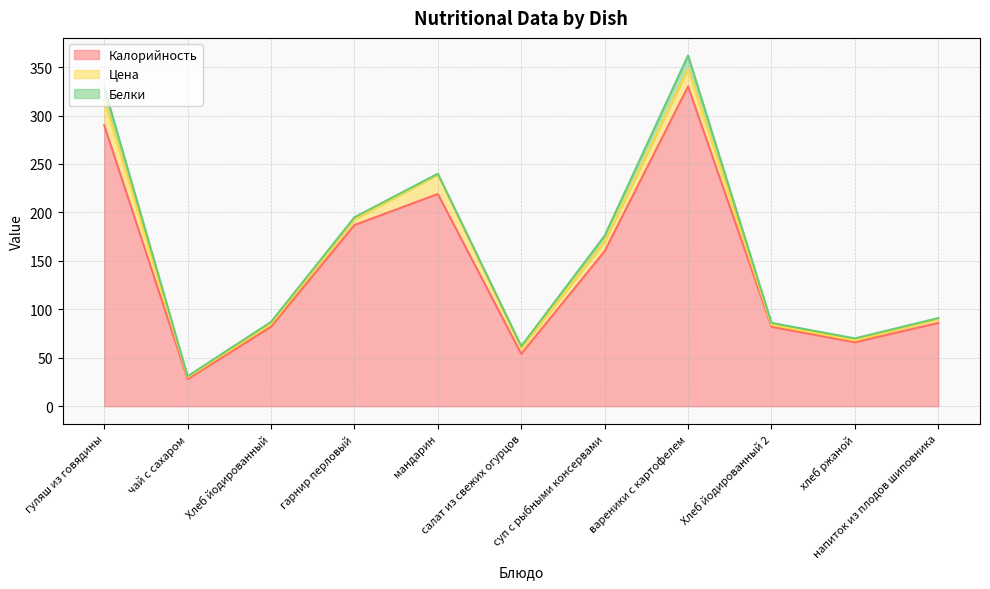

True or false: Калорийность has a value of 66 at хлеб ржаной.

True